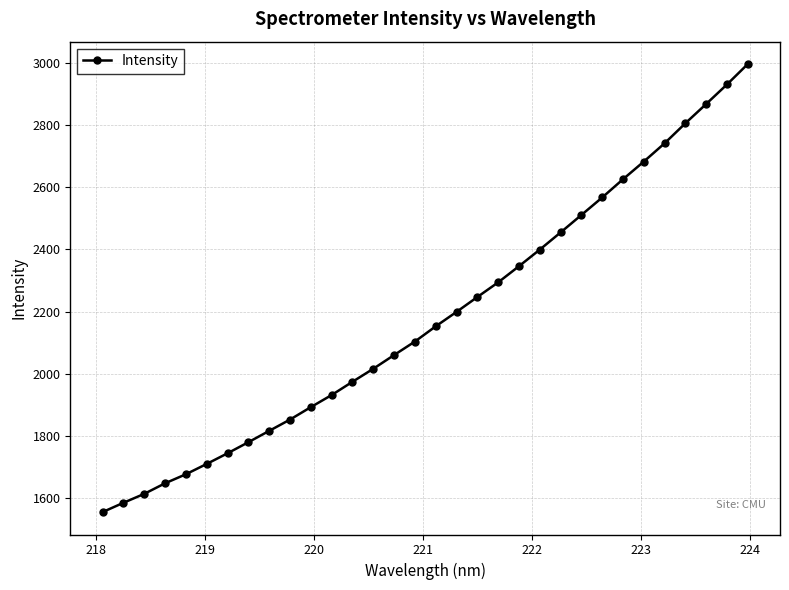

What is the average value?

2180.8